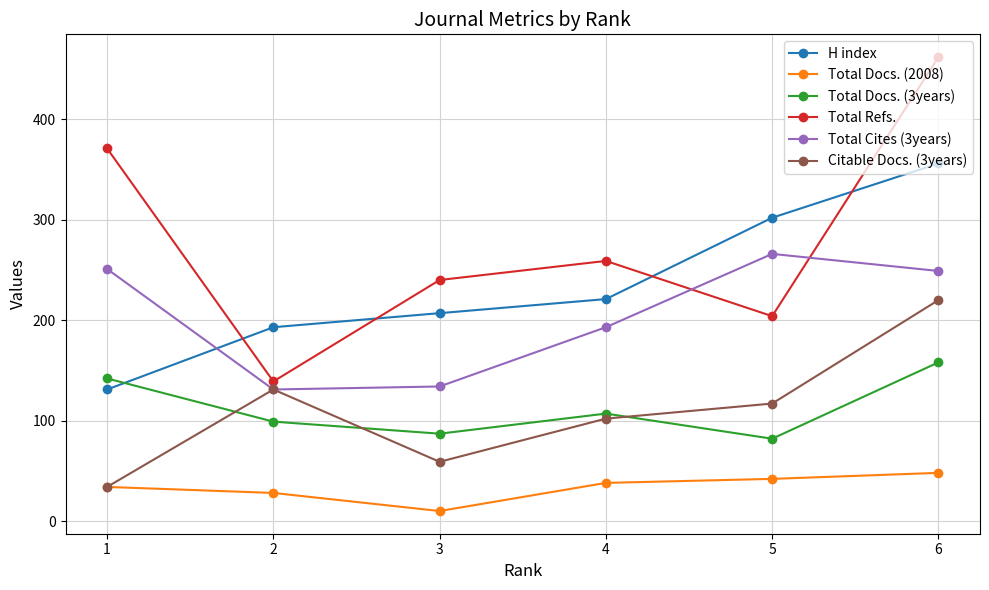

Does the chart display data point markers on the line(s)?

Yes